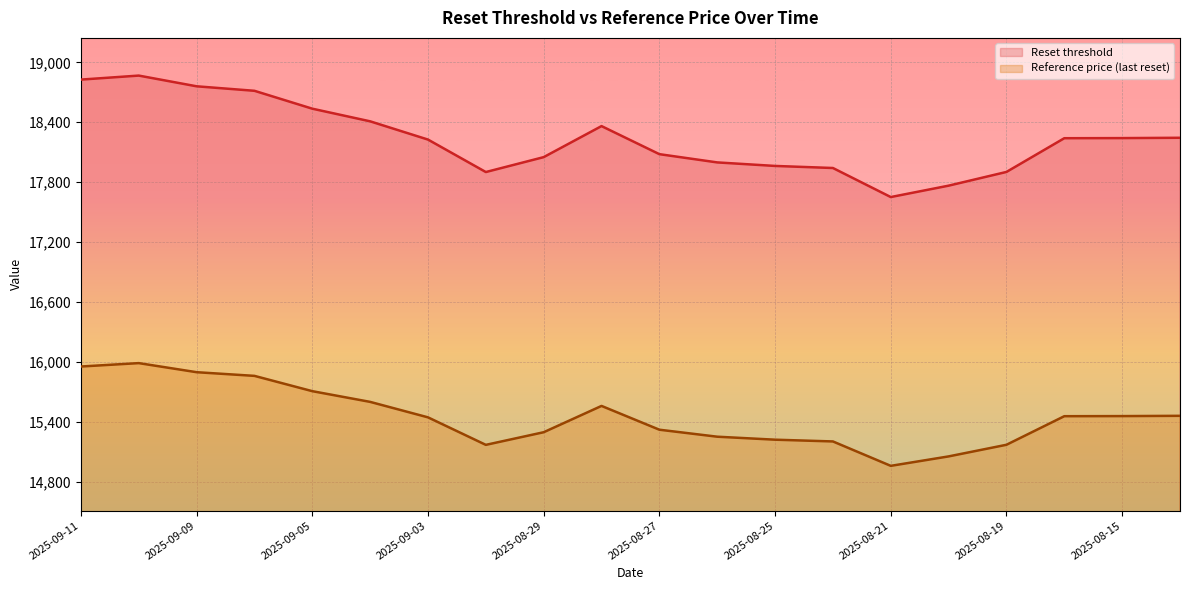

What position from the right is 2025-08-19?

4